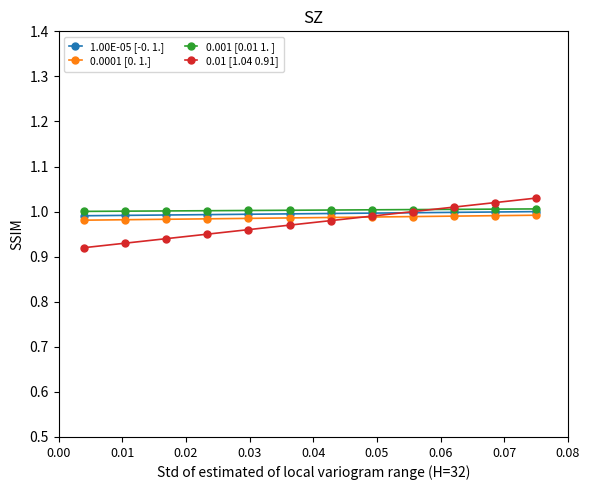

How many data points does each series have?

12